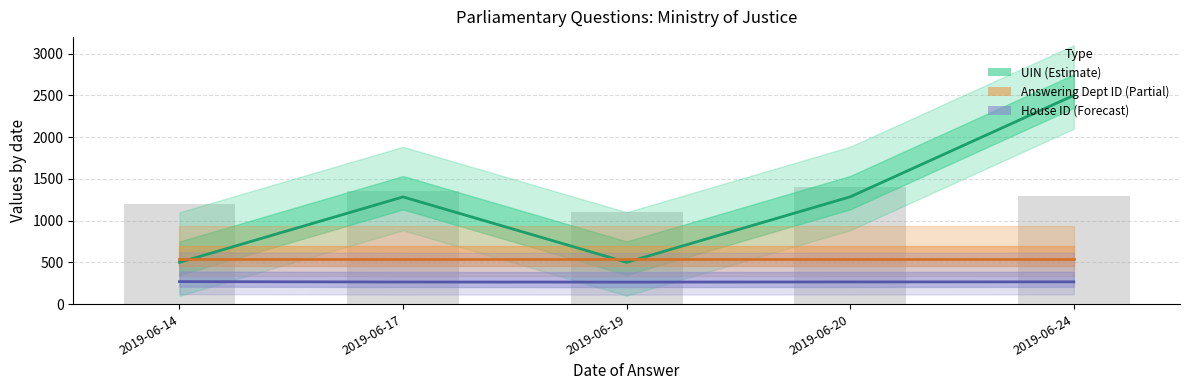

What is the average value of the House ID (Forecast) series?

266.4